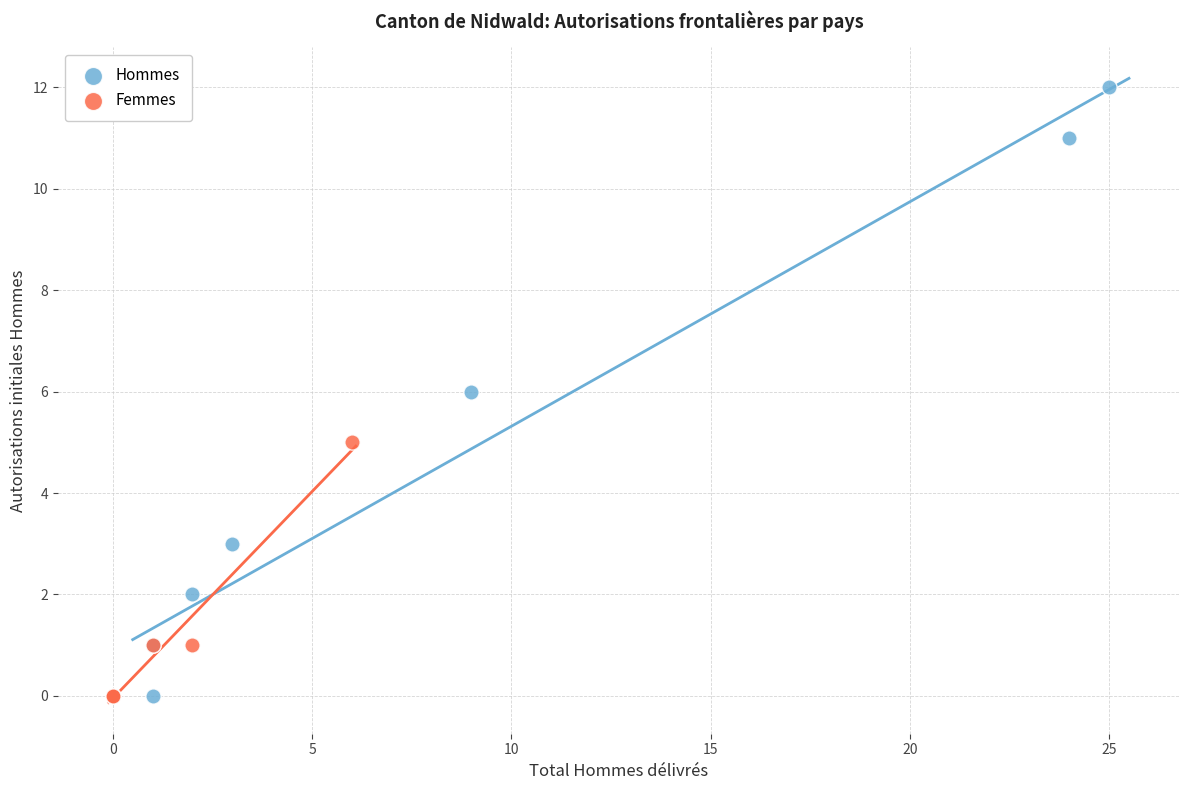

Which series contains the highest Y value?

Hommes